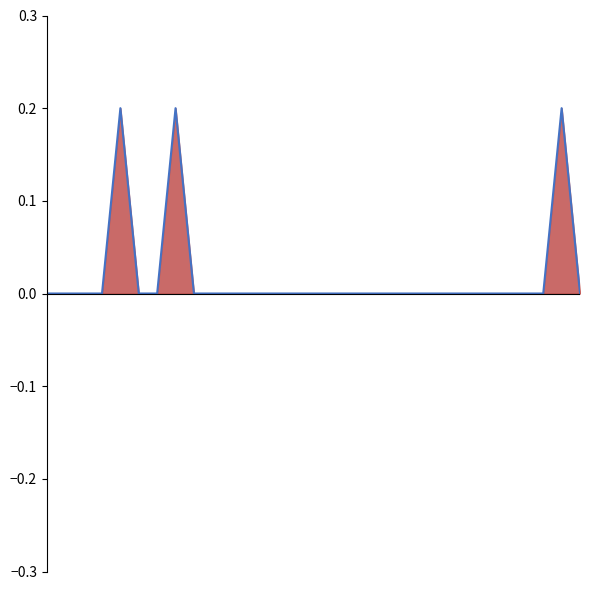

The value at 12 is -0.1. True or false?

False